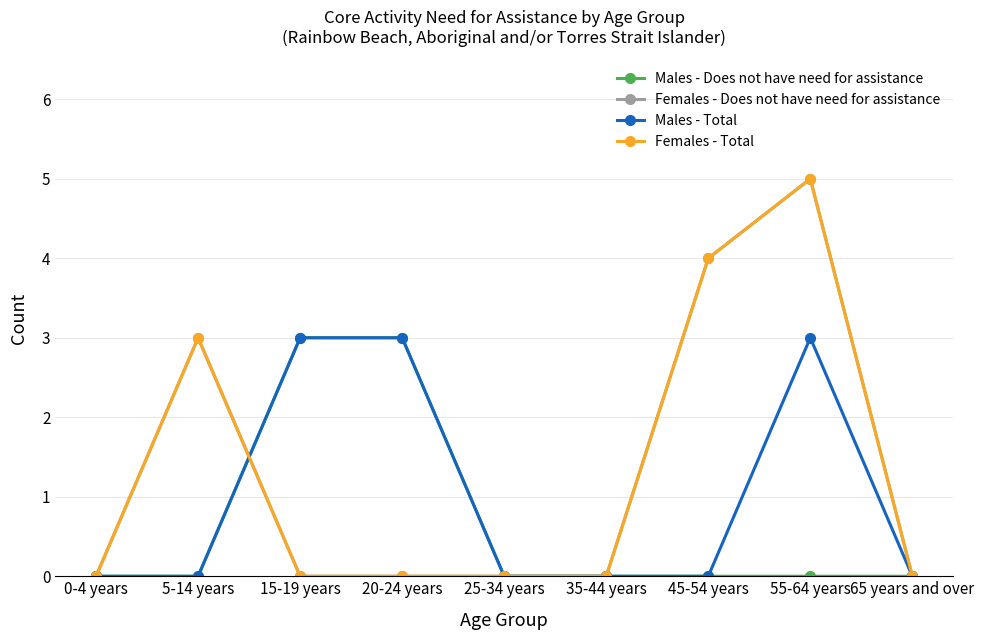

Is this an area chart (filled region under the line)?

No